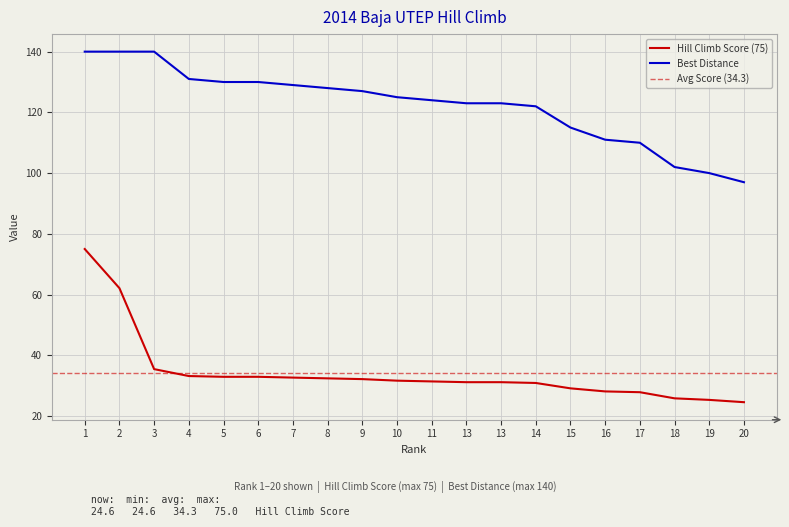

Between 13 and 17, which series saw the biggest shift?

Best Distance